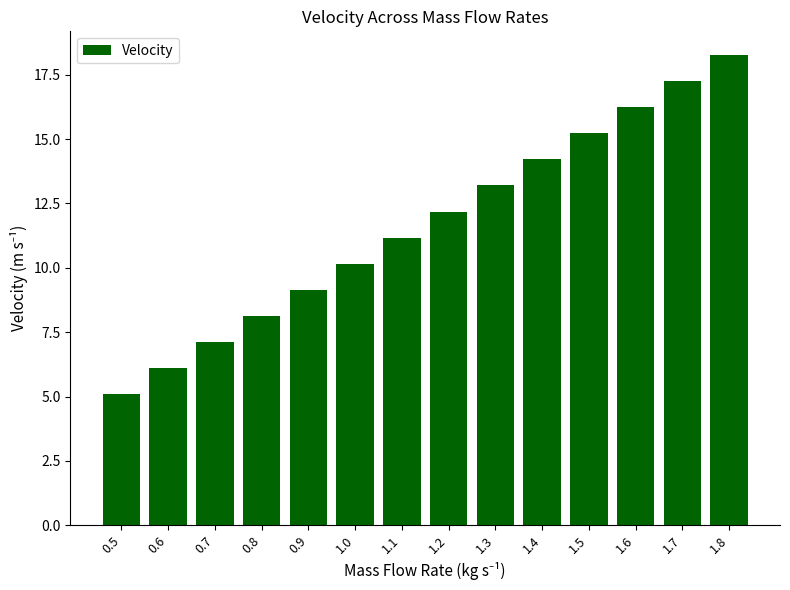

True or false: the data shows 4.6 at 1.0.

False